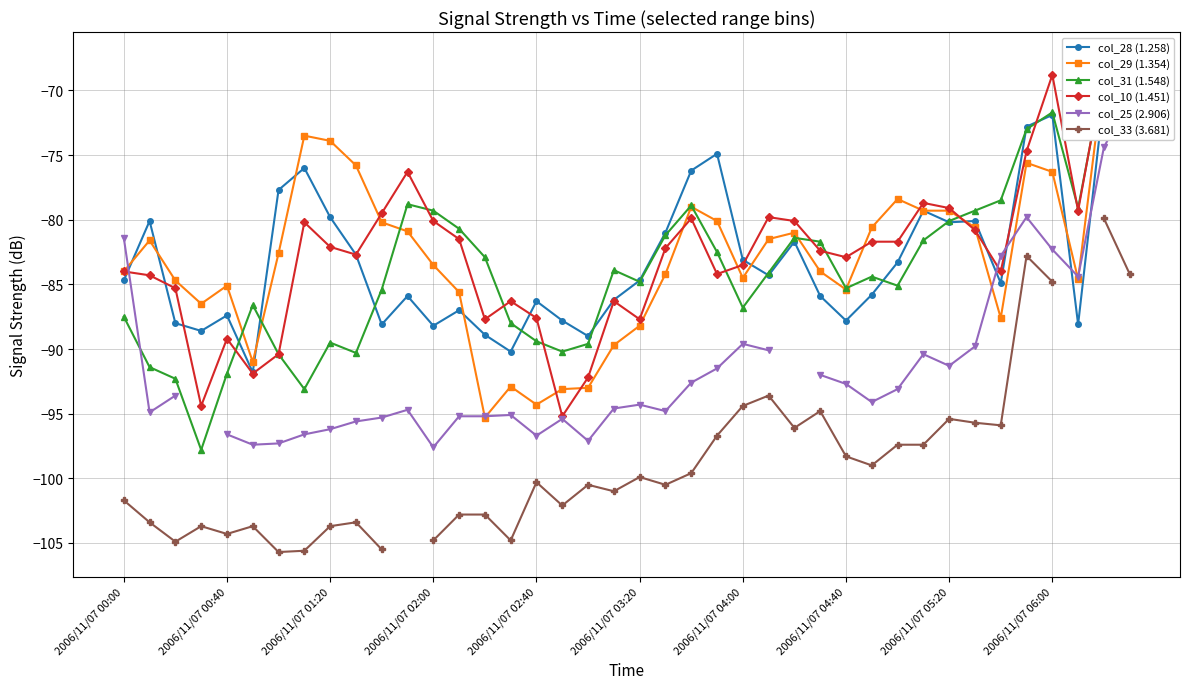

Rank the categories by col_28 (1.258) value from highest to lowest.

39, 38, 36, 35, 23, 2006/11/07 04:40, 22, 2006/11/07 04:00, 31, 2006/11/07 05:20, 2006/11/07 00:40, 33, 32, 21, 26, 2006/11/07 06:00, 24, 30, 25, 2006/11/07 00:00, 20, 34, 29, 11, 27, 19, 16, 13, 2006/11/07 02:40, 17, 28, 2006/11/07 01:20, 10, 37, 12, 2006/11/07 02:00, 14, 18, 15, 2006/11/07 03:20